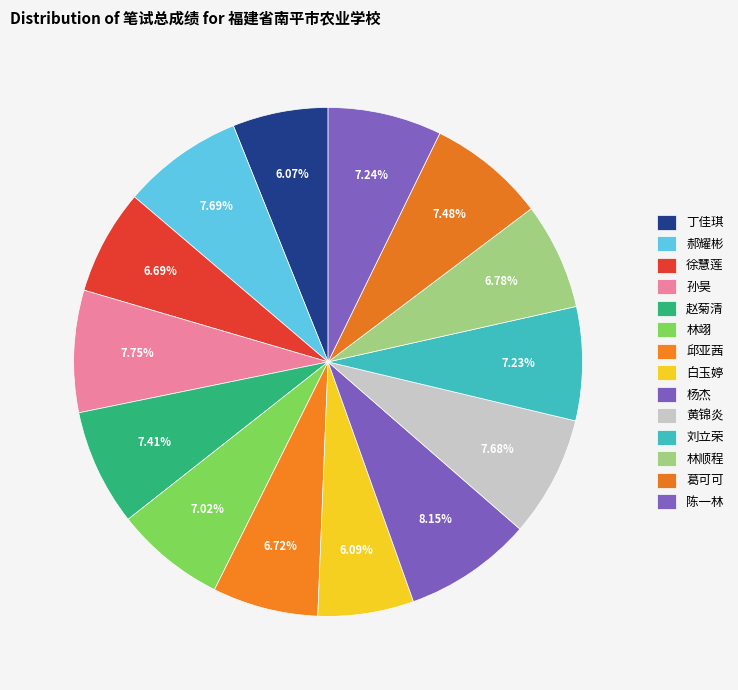

Count the number of slices in the pie.

14